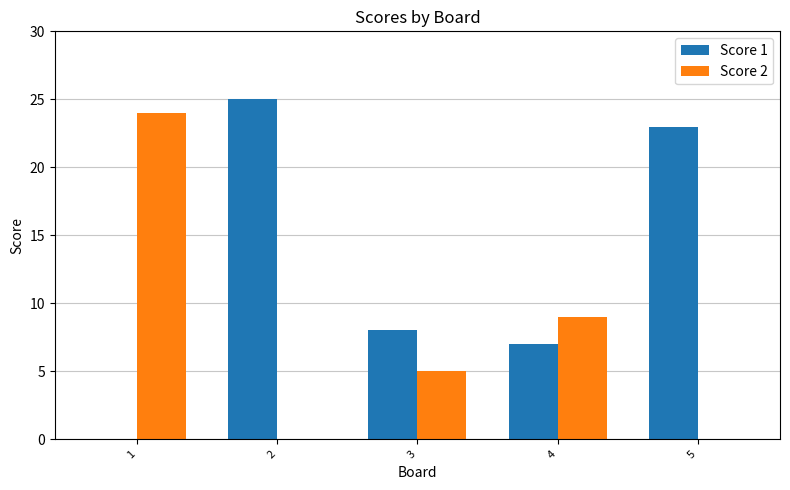

True or false: Score 1 has a value of 0 at 1.

True